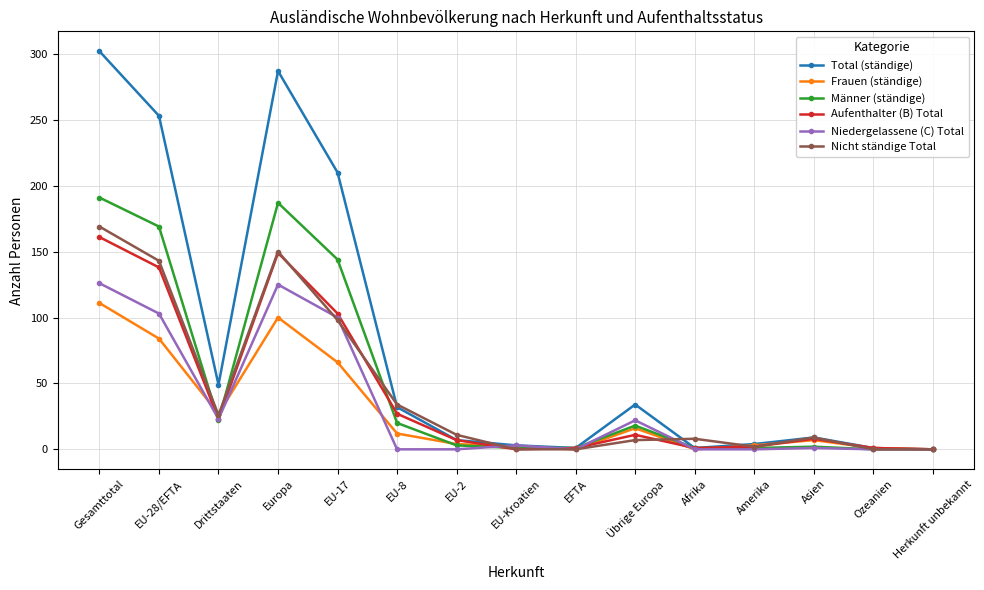

How many data points in Männer (ständige) are less than 3?

7